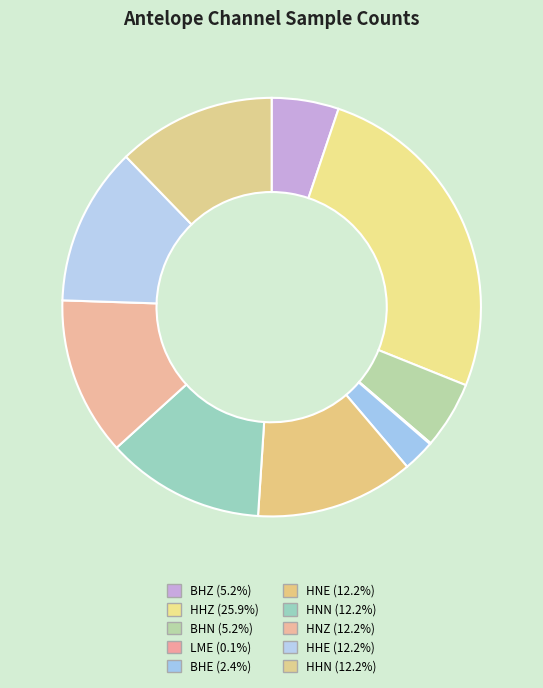

Does any single category account for the majority?

No